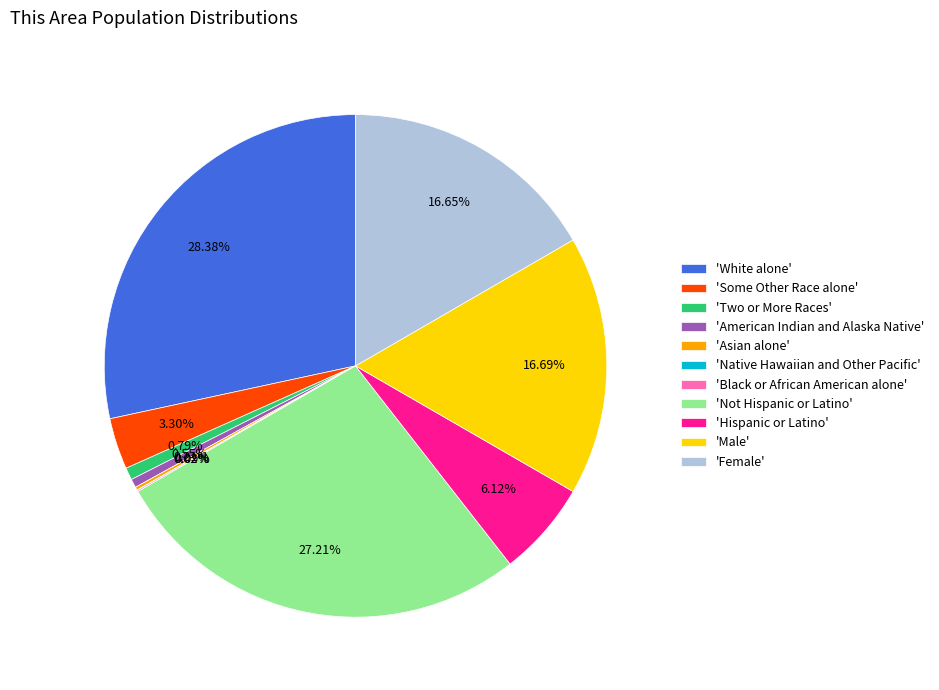

Which slice is the largest?

'White alone'